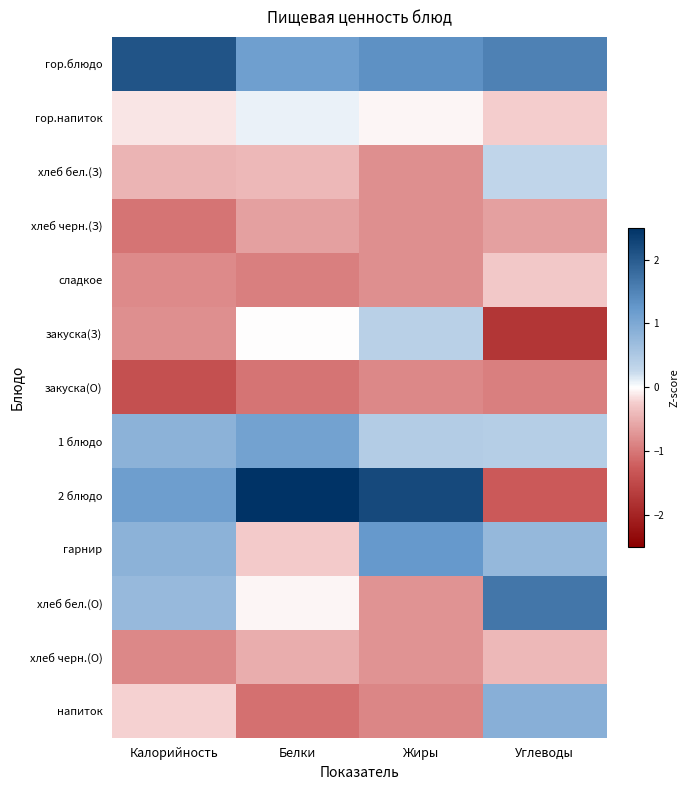

At how many categories does at least one series exceed 2?

3